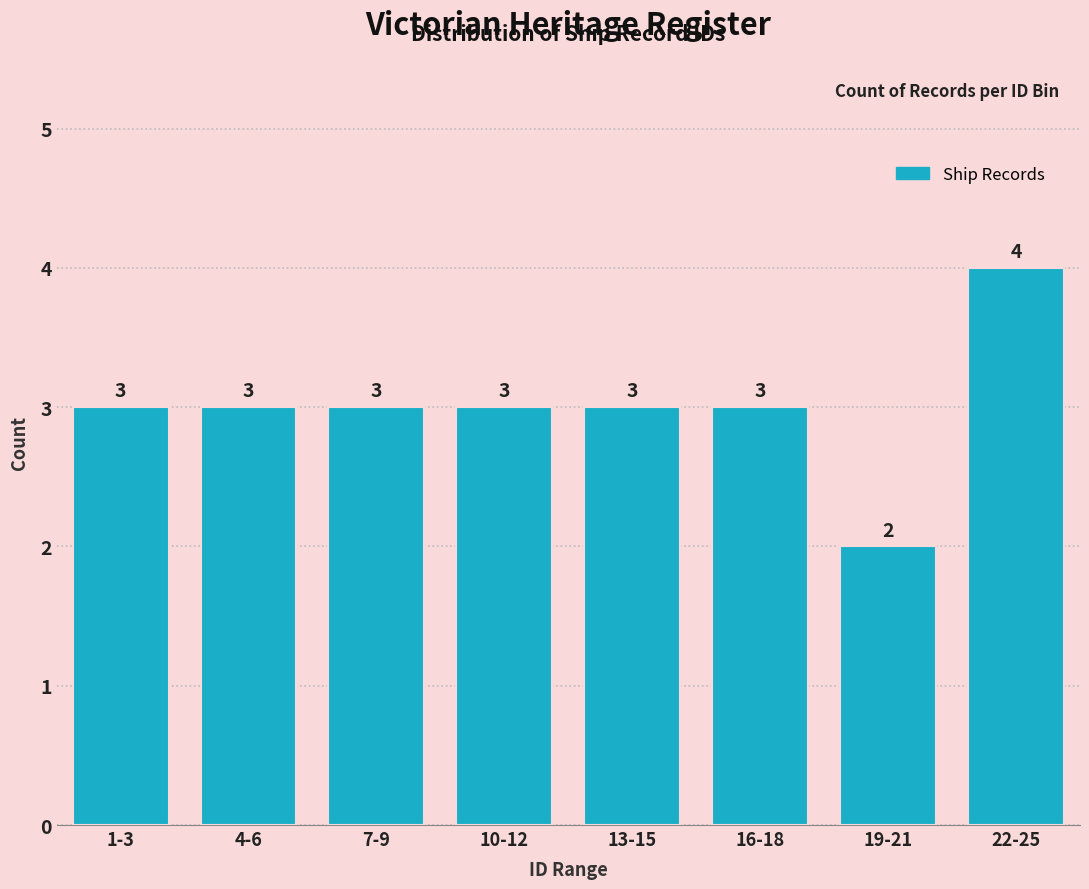

Reading left to right, extract all data points from this chart.

3	3	3	3	3	3	2	4